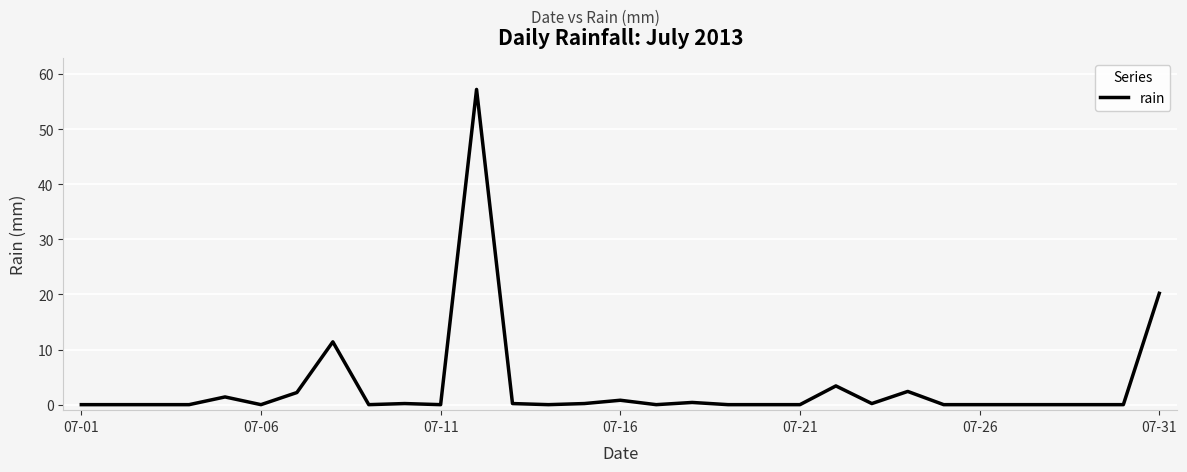

What is the greatest value displayed?

57.2